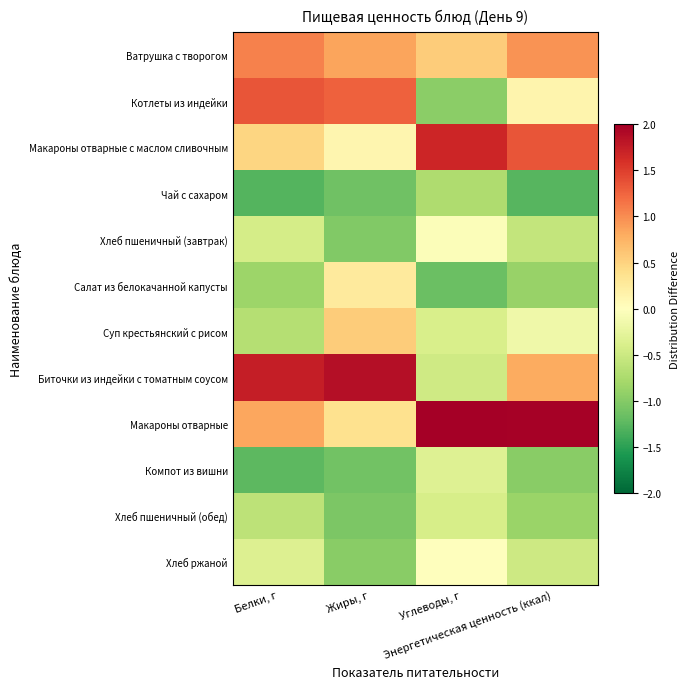

Reading left to right, transcribe all the data shown in this chart.

Ватрушка с творогом: Белки, г=1.1	Жиры, г=0.8	Углеводы, г=0.5	Энергетическая ценность (ккал)=1.0
Котлеты из индейки: Белки, г=1.4	Жиры, г=1.3	Углеводы, г=-1.0	Энергетическая ценность (ккал)=0.1
Макароны отварные с маслом сливочным: Белки, г=0.5	Жиры, г=0.1	Углеводы, г=1.7	Энергетическая ценность (ккал)=1.3
Чай с сахаром: Белки, г=-1.3	Жиры, г=-1.1	Углеводы, г=-0.7	Энергетическая ценность (ккал)=-1.3
Хлеб пшеничный (завтрак): Белки, г=-0.4	Жиры, г=-1.0	Углеводы, г=-0.0	Энергетическая ценность (ккал)=-0.6
Салат из белокачанной капусты: Белки, г=-0.9	Жиры, г=0.3	Углеводы, г=-1.2	Энергетическая ценность (ккал)=-0.9
Суп крестьянский с рисом: Белки, г=-0.7	Жиры, г=0.6	Углеводы, г=-0.4	Энергетическая ценность (ккал)=-0.2
Биточки из индейки с томатным соусом: Белки, г=1.7	Жиры, г=1.9	Углеводы, г=-0.5	Энергетическая ценность (ккал)=0.8
Макароны отварные: Белки, г=0.8	Жиры, г=0.4	Углеводы, г=2.3	Энергетическая ценность (ккал)=2.0
Компот из вишни: Белки, г=-1.2	Жиры, г=-1.1	Углеводы, г=-0.3	Энергетическая ценность (ккал)=-1.0
Хлеб пшеничный (обед): Белки, г=-0.6	Жиры, г=-1.1	Углеводы, г=-0.4	Энергетическая ценность (ккал)=-0.9
Хлеб ржаной: Белки, г=-0.4	Жиры, г=-1.0	Углеводы, г=-0.0	Энергетическая ценность (ккал)=-0.5